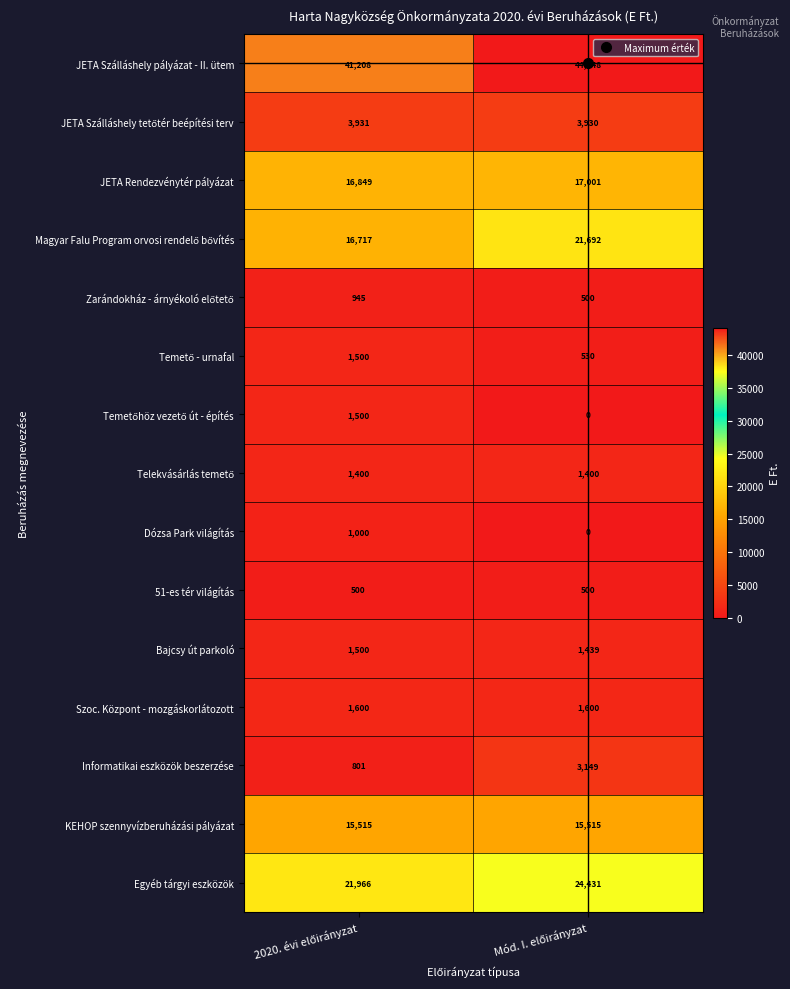

Which series has the largest total across all categories?

JETA Szálláshely pályázat - II. ütem